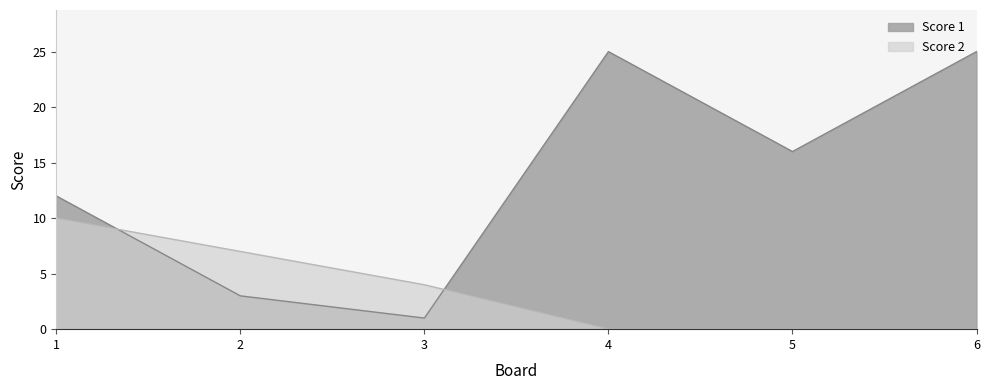

Where is the first local minimum for Score 1?

3